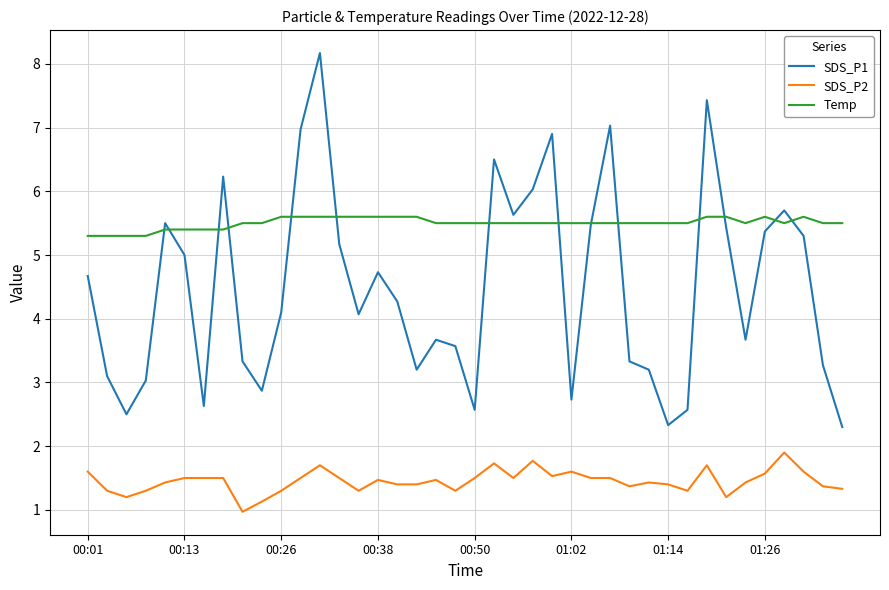

List the series in order of their peak value, lowest first.

SDS_P2, Temp, SDS_P1